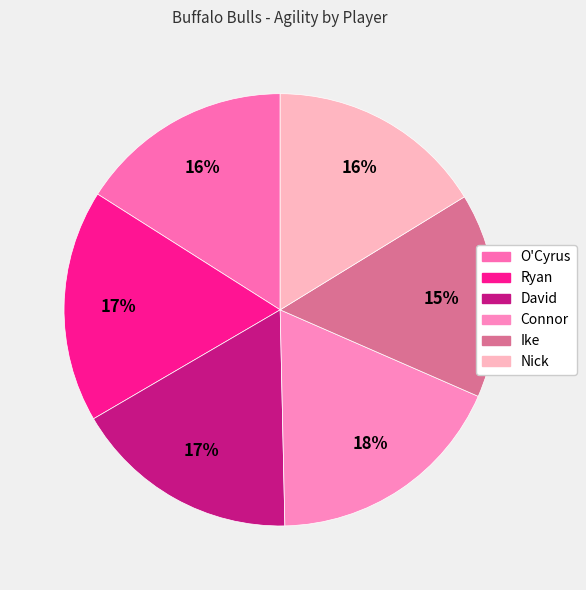

Count the number of slices in the pie.

6